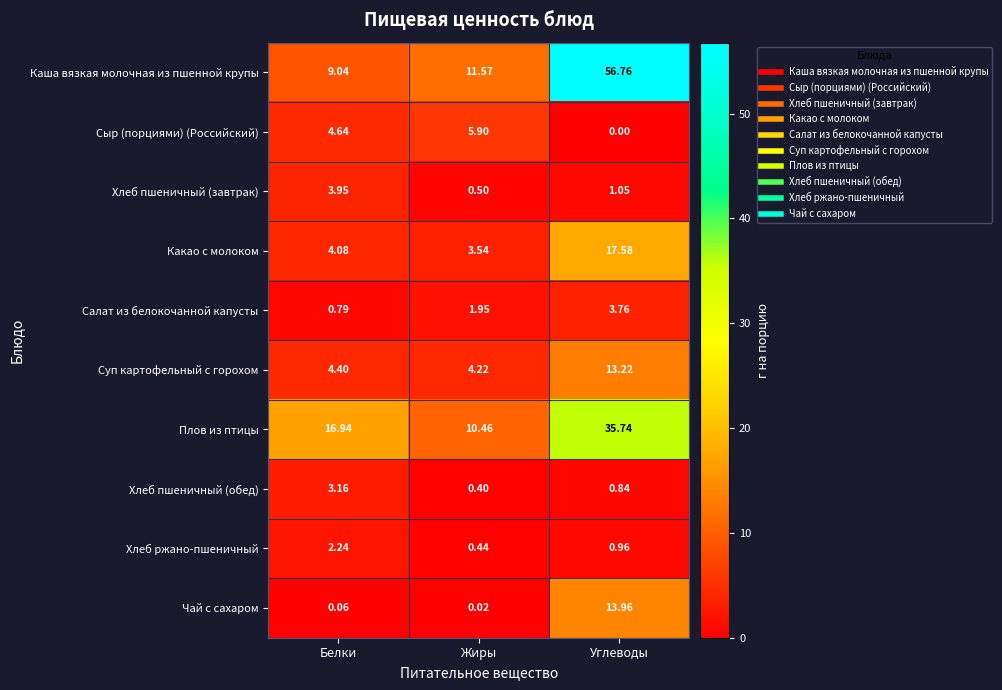

Rank the series by their maximum value, from lowest to highest.

Хлеб ржано-пшеничный, Хлеб пшеничный (обед), Салат из белокочанной капусты, Хлеб пшеничный (завтрак), Сыр (порциями) (Российский), Суп картофельный с горохом, Чай с сахаром, Какао с молоком, Плов из птицы, Каша вязкая молочная из пшенной крупы